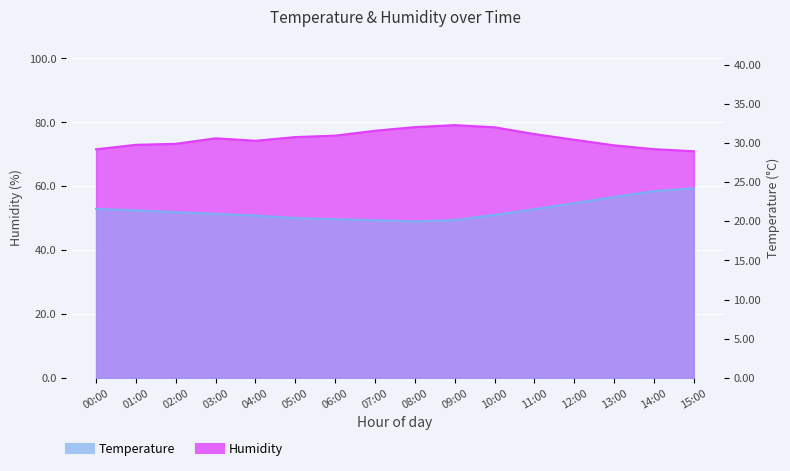

How many values in the Humidity series are below 75?

8